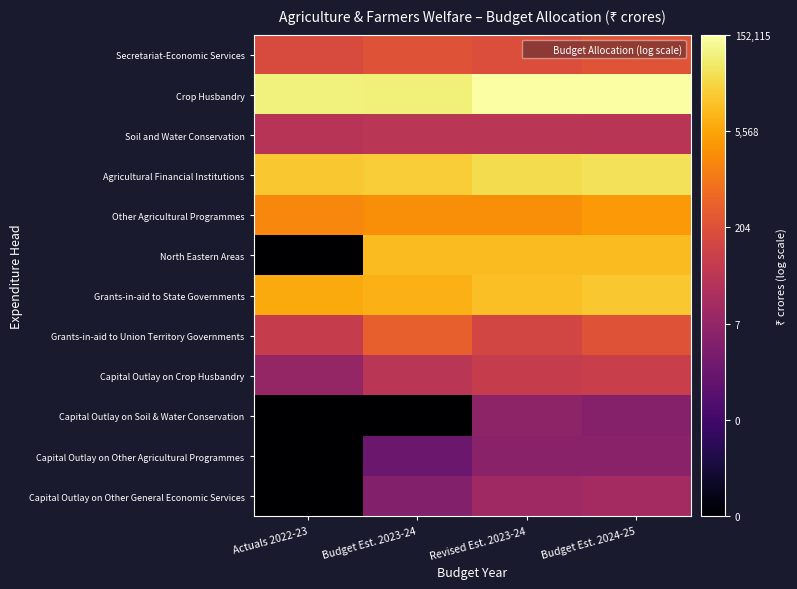

Reading left to right, what are all the values shown in this chart?

Secretariat-Economic Services: Actuals 2022-23=2.2	Budget Est. 2023-24=2.4	Revised Est. 2023-24=2.3	Budget Est. 2024-25=2.4
Crop Husbandry: Actuals 2022-23=4.9	Budget Est. 2023-24=4.9	Revised Est. 2023-24=5.2	Budget Est. 2024-25=5.2
Soil and Water Conservation: Actuals 2022-23=1.5	Budget Est. 2023-24=1.6	Revised Est. 2023-24=1.6	Budget Est. 2024-25=1.6
Agricultural Financial Institutions: Actuals 2022-23=4.3	Budget Est. 2023-24=4.3	Revised Est. 2023-24=4.6	Budget Est. 2024-25=4.6
Other Agricultural Programmes: Actuals 2022-23=3.3	Budget Est. 2023-24=3.4	Revised Est. 2023-24=3.4	Budget Est. 2024-25=3.6
North Eastern Areas: Actuals 2022-23=-2.0	Budget Est. 2023-24=4.1	Revised Est. 2023-24=4.1	Budget Est. 2024-25=4.1
Grants-in-aid to State Governments: Actuals 2022-23=3.8	Budget Est. 2023-24=3.9	Revised Est. 2023-24=4.1	Budget Est. 2024-25=4.2
Grants-in-aid to Union Territory Governments: Actuals 2022-23=1.8	Budget Est. 2023-24=2.6	Revised Est. 2023-24=2.1	Budget Est. 2024-25=2.4
Capital Outlay on Crop Husbandry: Actuals 2022-23=0.9	Budget Est. 2023-24=1.6	Revised Est. 2023-24=1.8	Budget Est. 2024-25=1.9
Capital Outlay on Soil & Water Conservation: Actuals 2022-23=-2.0	Budget Est. 2023-24=-2.0	Revised Est. 2023-24=0.8	Budget Est. 2024-25=0.6
Capital Outlay on Other Agricultural Programmes: Actuals 2022-23=-2.0	Budget Est. 2023-24=0.2	Revised Est. 2023-24=0.7	Budget Est. 2024-25=0.7
Capital Outlay on Other General Economic Services: Actuals 2022-23=-2.0	Budget Est. 2023-24=0.6	Revised Est. 2023-24=1.1	Budget Est. 2024-25=1.2